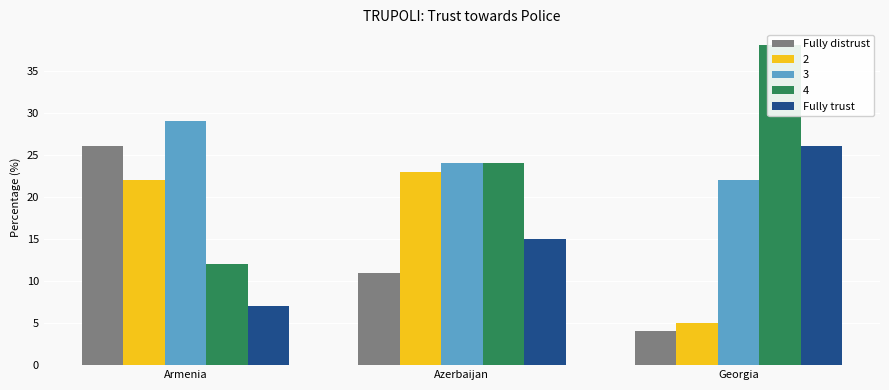

Count the number of categories in the chart.

3